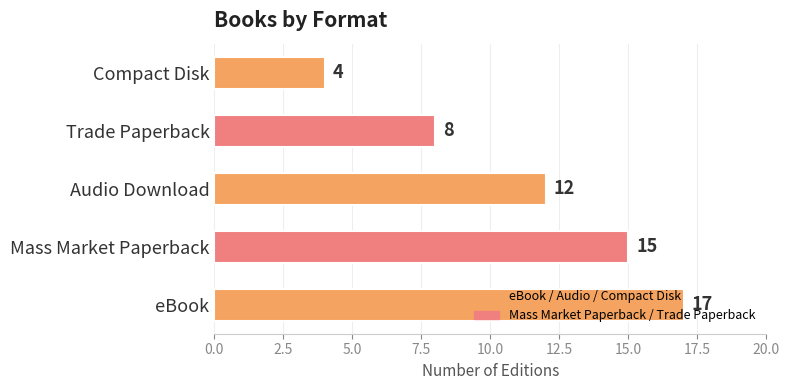

Are the bars grouped side by side (vs. stacked)?

No